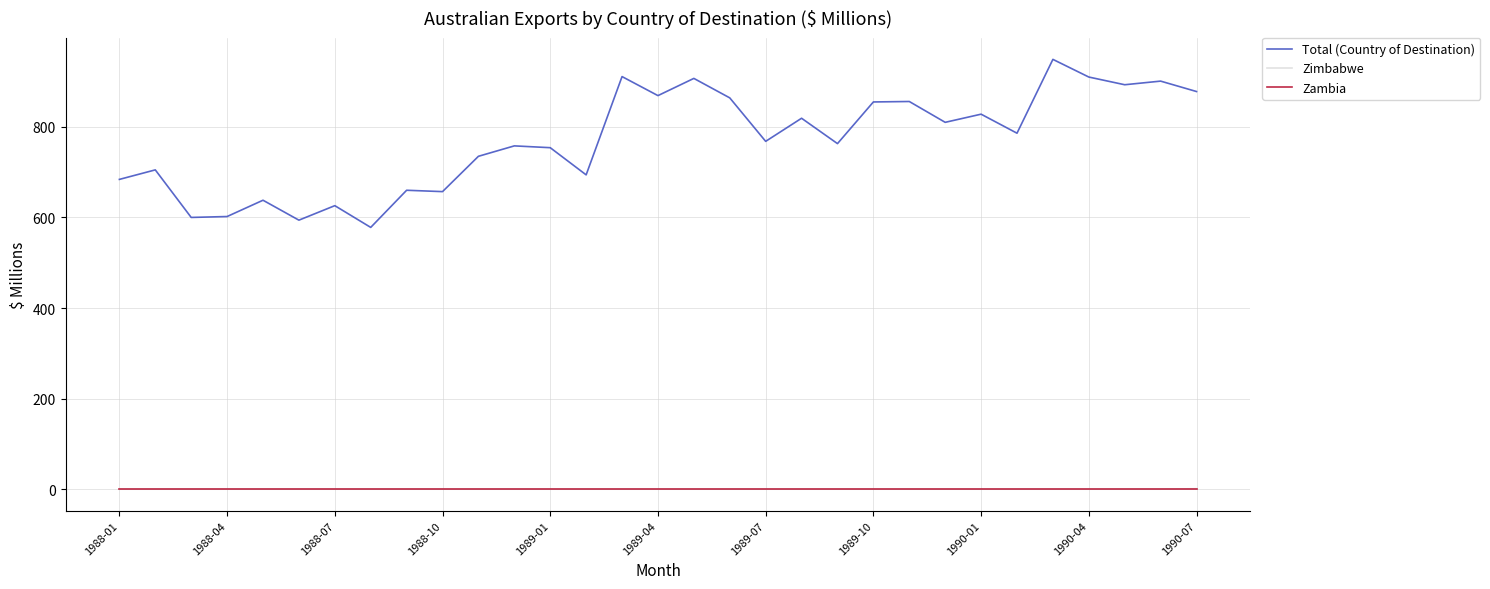

Which series has the widest spread of values?

Total (Country of Destination)